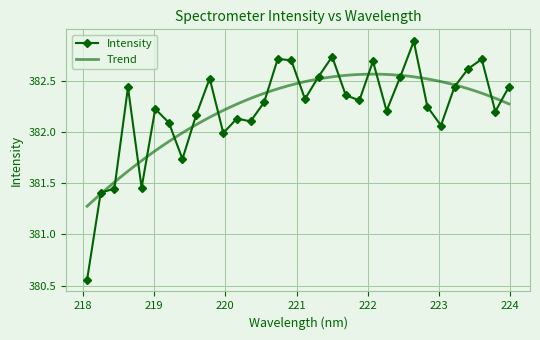

At which label does the data first exceed 382?

218.6332